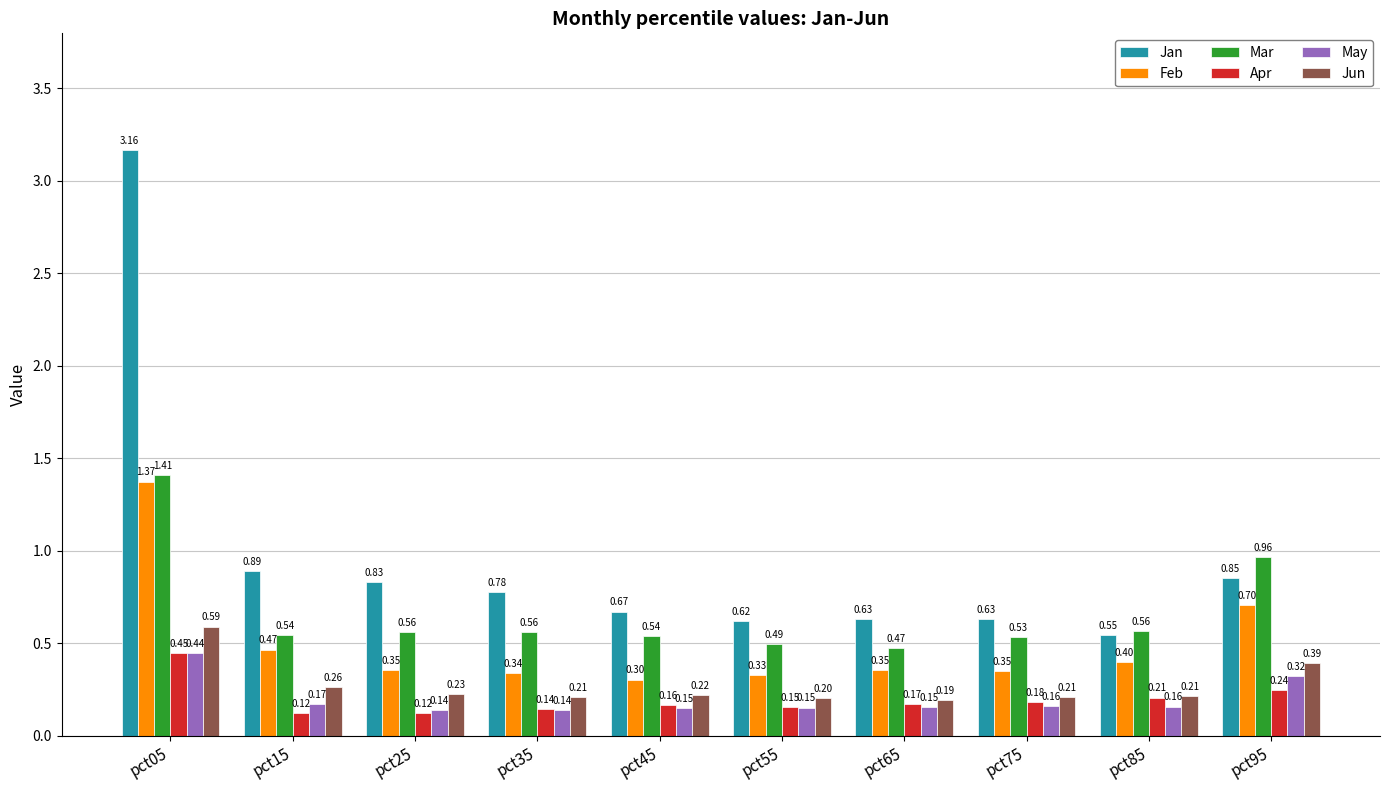

How many bars are there in each group?

6